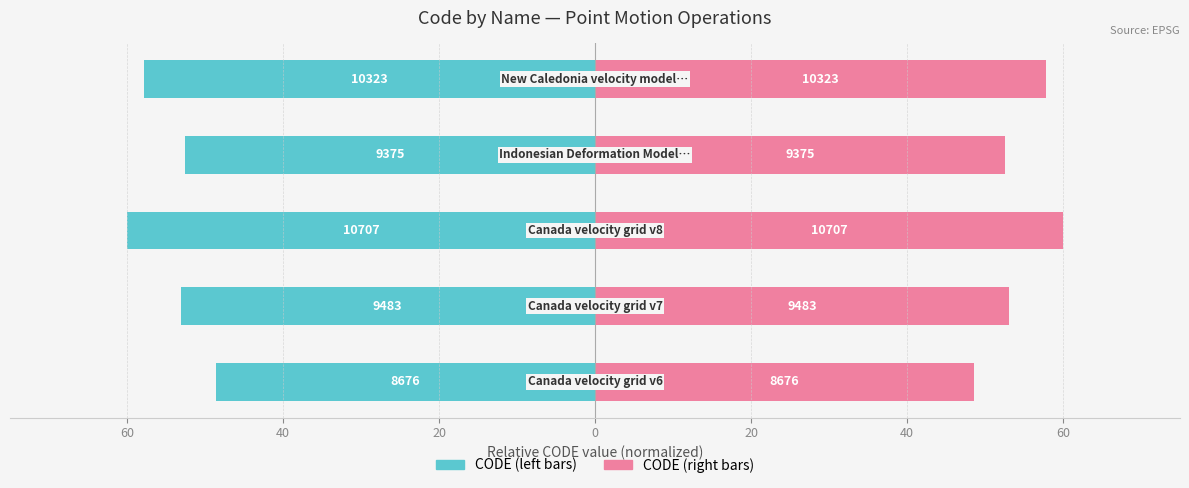

What is the difference between the maximum and minimum values in the CODE (right) series?

11.4